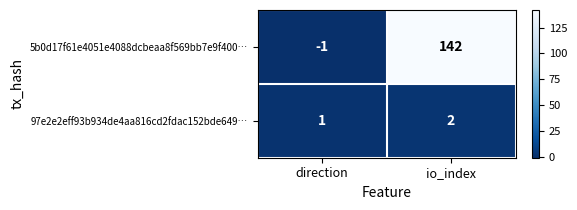

Which series changed the most between direction and io_index?

5b0d17f61e4051e4088dcbeaa8f569bb7e9f400…